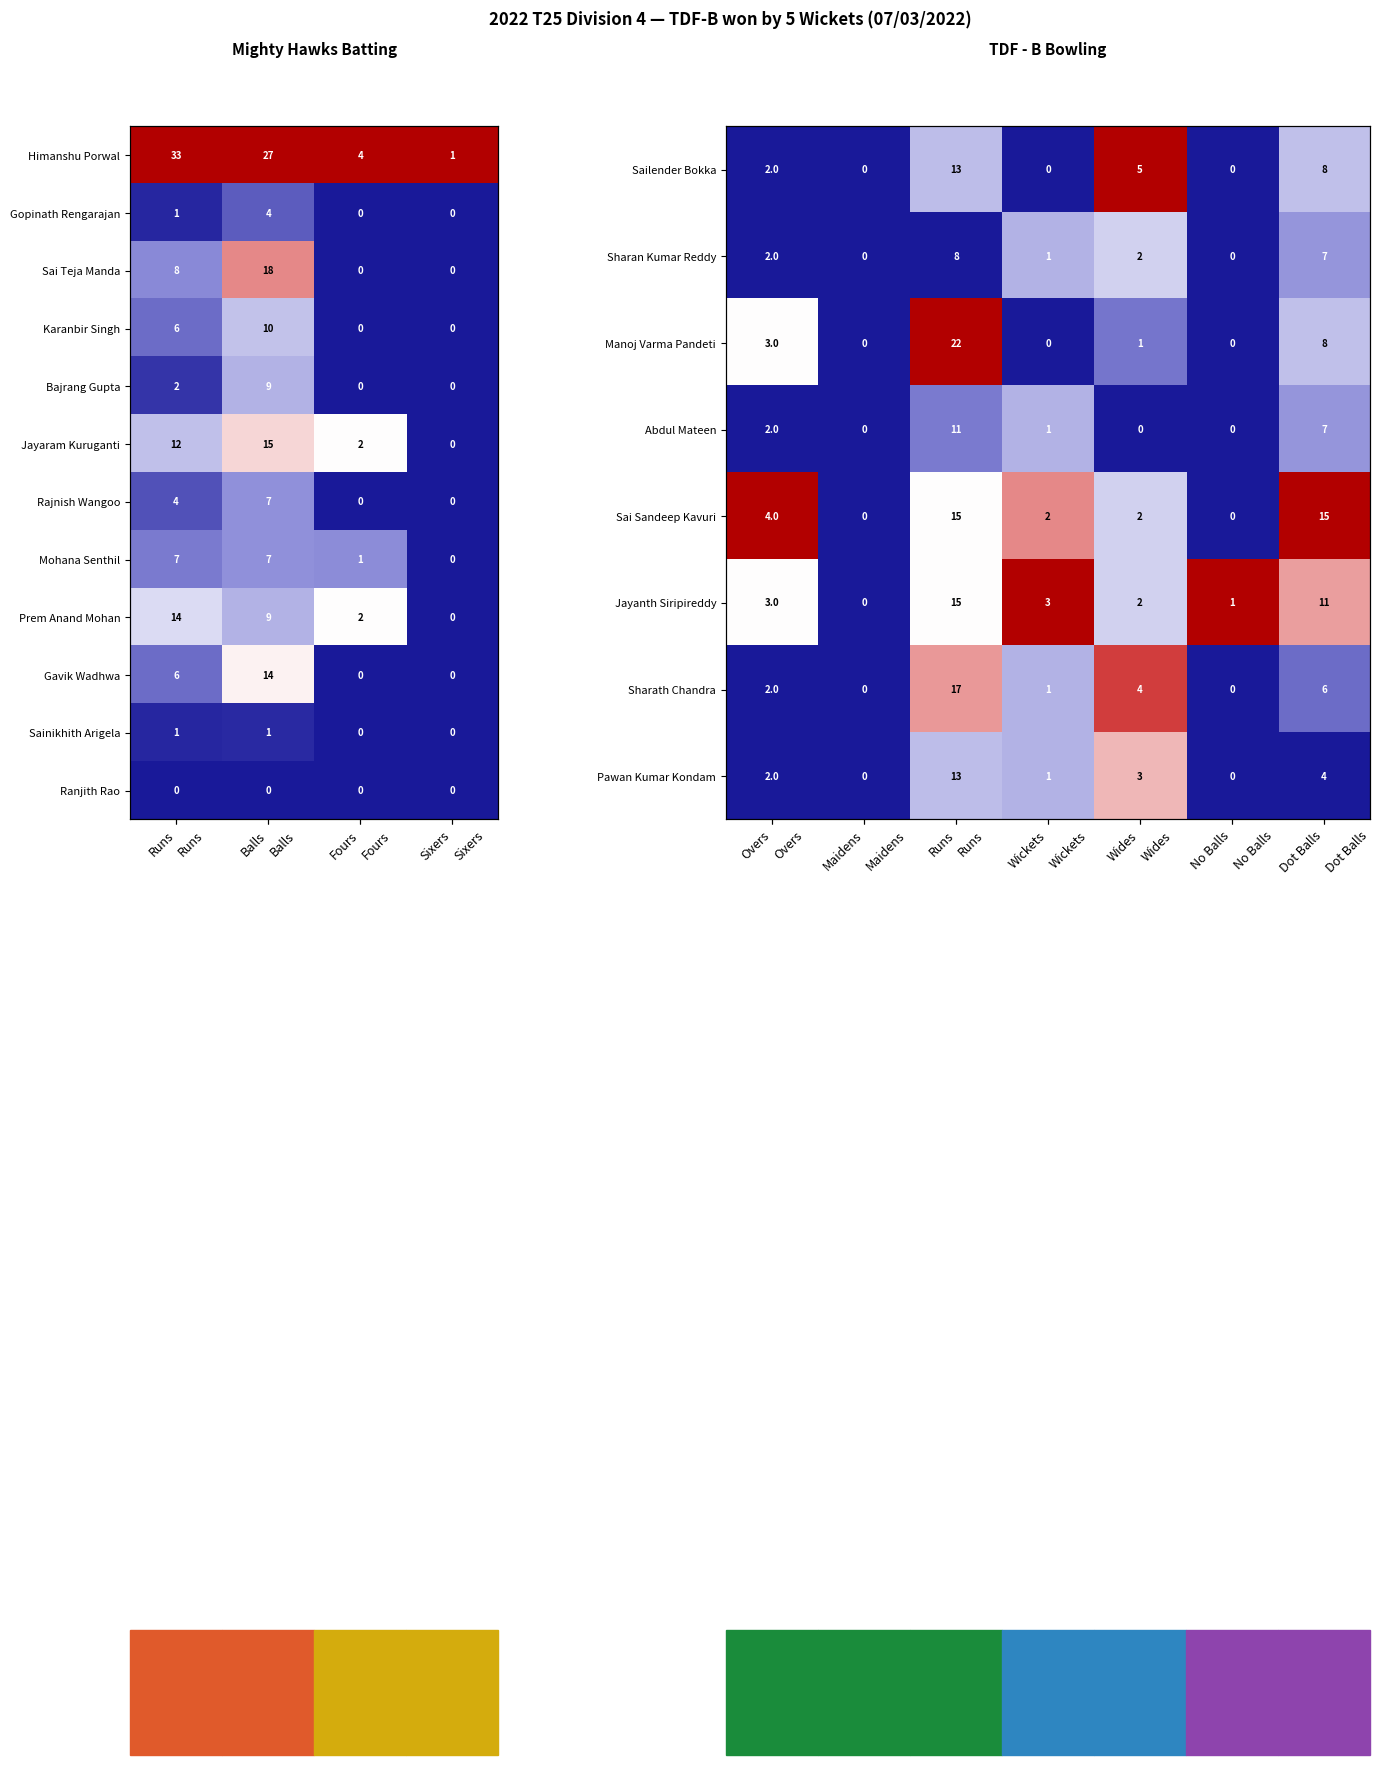

Is the value of Gavik Wadhwa at Balls greater than the value of Bajrang Gupta at Runs?

Yes